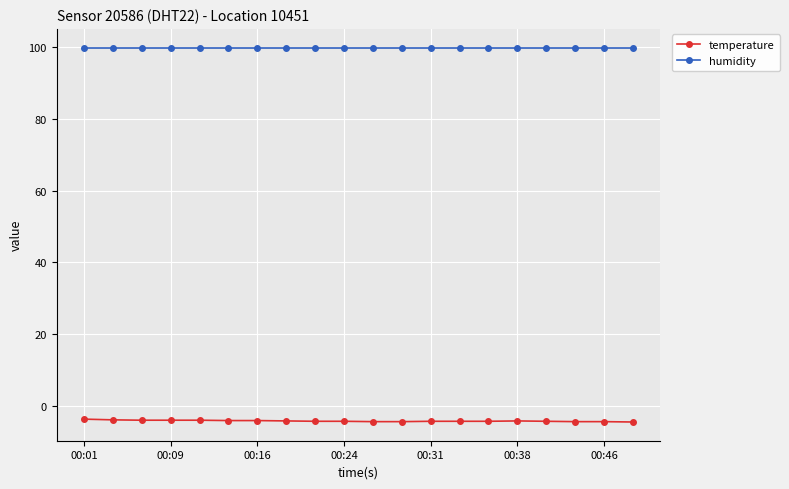

Which series has the widest spread of values?

temperature